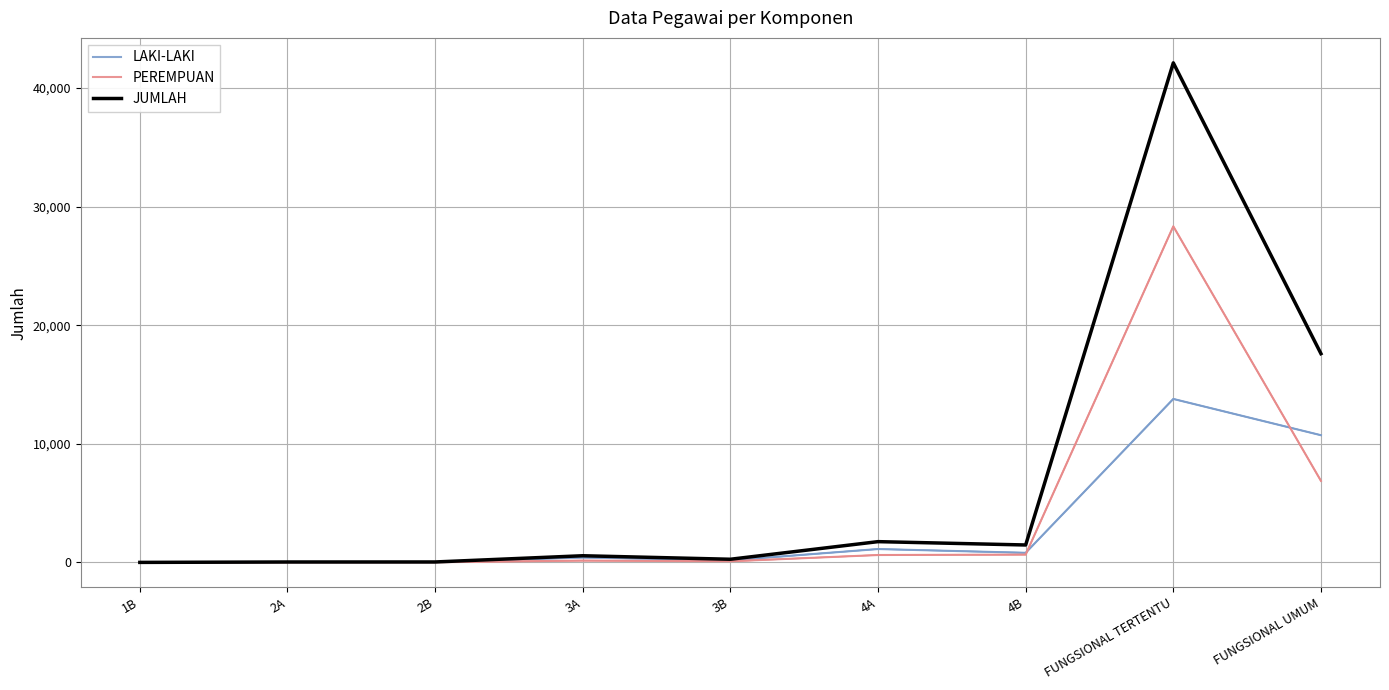

What is the difference between the PEREMPUAN values at 3B and FUNGSIONAL UMUM?

6783